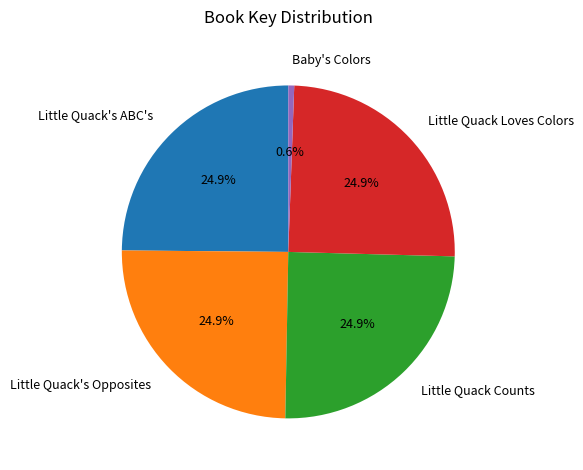

How much of the chart is everything except Little Quack's ABC's?

75.1%